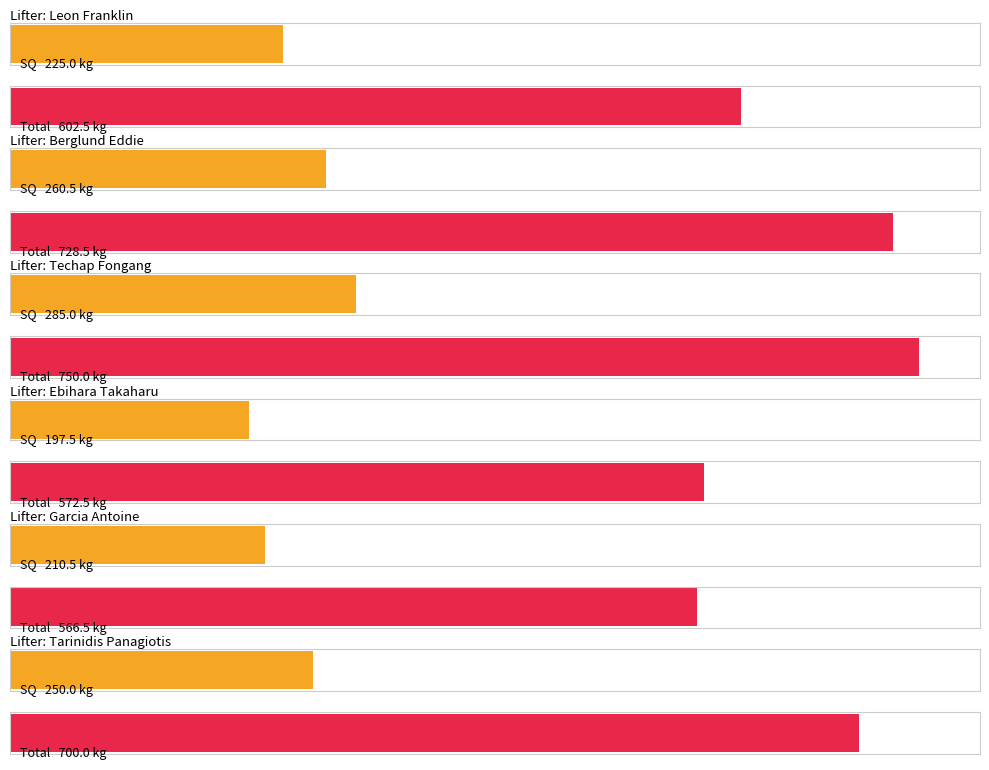

What is the maximum value shown in the chart?

750.0